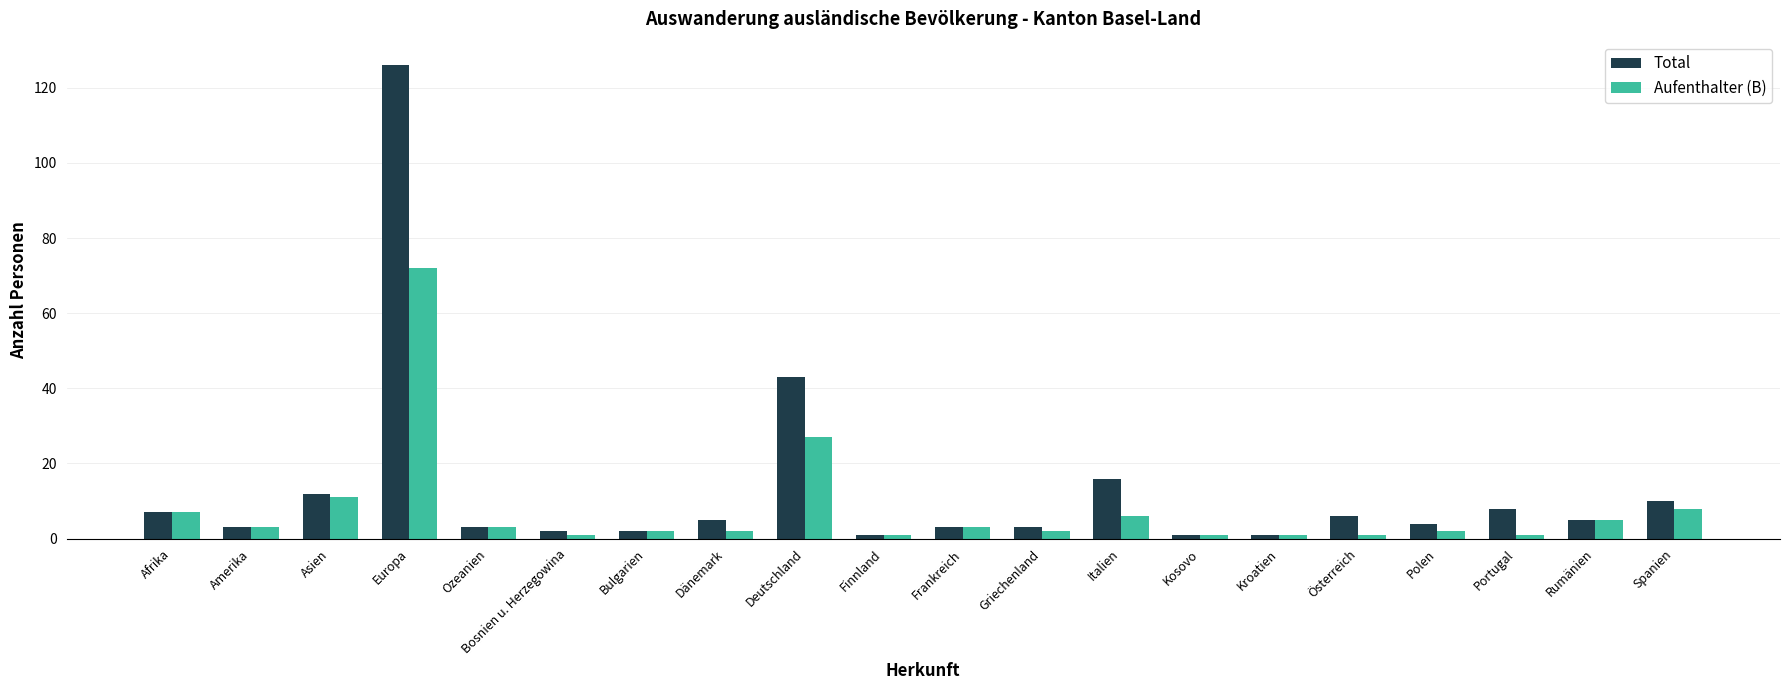

Where does the Aufenthalter (B) series first go above 3?

Afrika